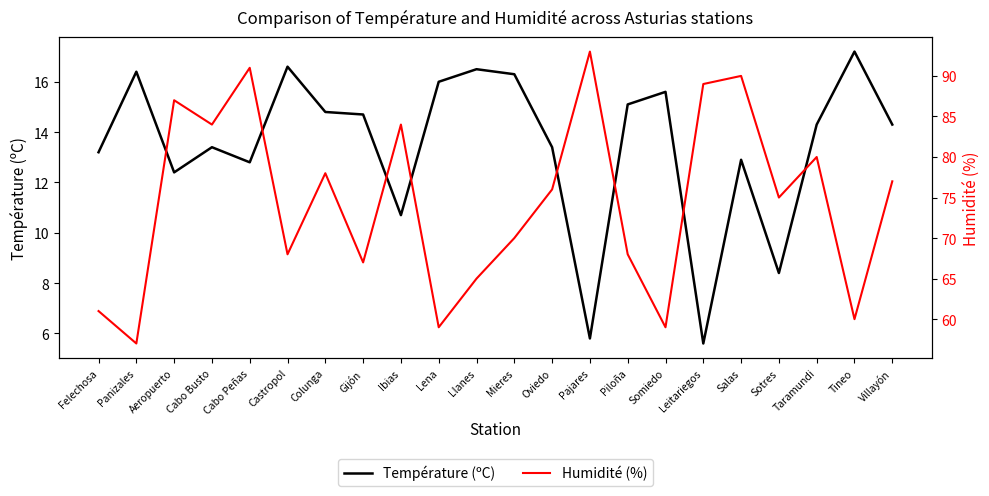

What is the sum of the Humidité (%) values at Panizales and Tineo?

117.0